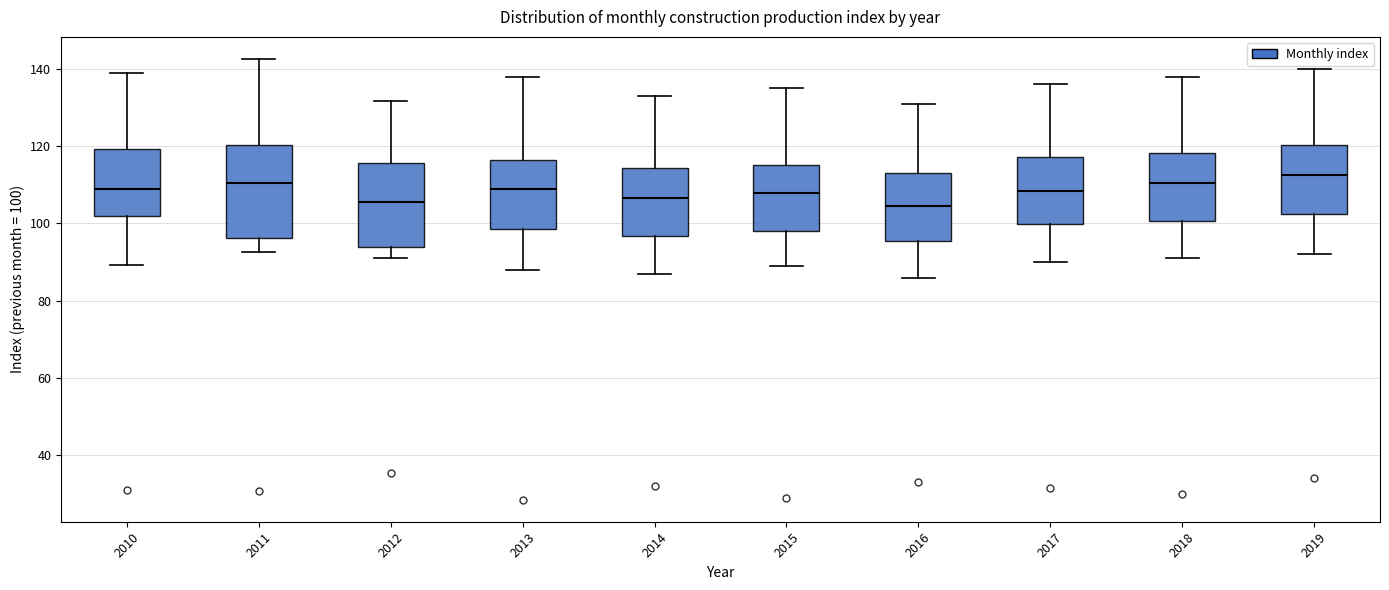

Reading left to right, transcribe this box plot: for each box, give where its median line is, the range the box spans, and where its two whiskers end, as read against the y-axis. The values are not printed on the chart, so give them approximately, as read against the axis.

2010: median 108, box 102 to 120, whiskers 90 to 138
2011: median 110, box 96 to 120, whiskers 92 to 142
2012: median 106, box 94 to 116, whiskers 92 to 132
2013: median 110, box 98 to 116, whiskers 88 to 138
2014: median 106, box 96 to 114, whiskers 88 to 134
2015: median 108, box 98 to 116, whiskers 90 to 136
2016: median 104, box 96 to 114, whiskers 86 to 132
2017: median 108, box 100 to 118, whiskers 90 to 136
2018: median 110, box 100 to 118, whiskers 92 to 138
2019: median 112, box 102 to 120, whiskers 92 to 140